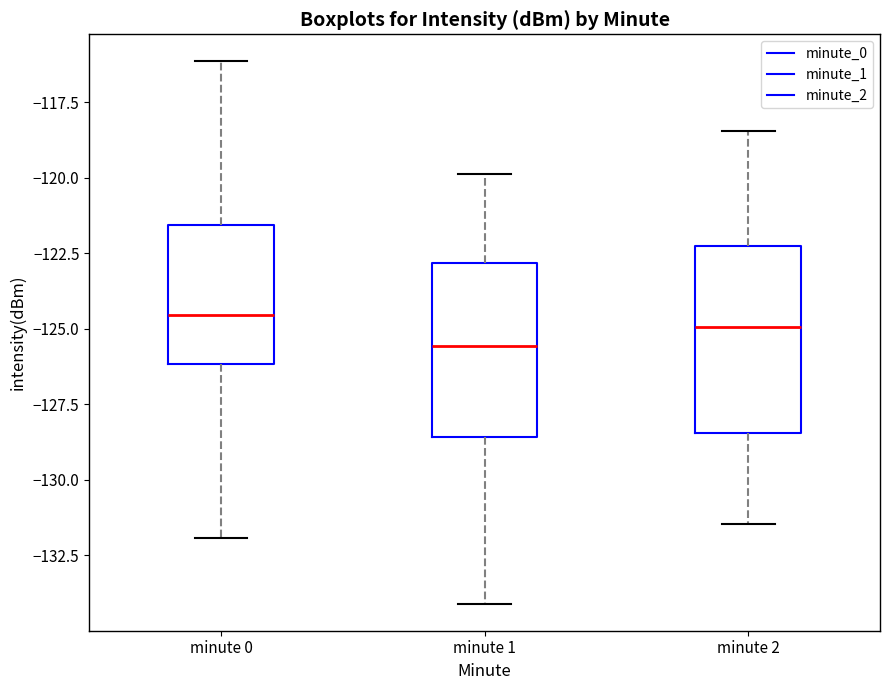

Reading left to right, transcribe this box plot: for each box, give where its median line is, the range the box spans, and where its two whiskers end, as read against the y-axis. The values are not printed on the chart, so give them approximately, as read against the axis.

minute 0: median -124.5, box -126.0 to -121.5, whiskers -132.0 to -116.0
minute 1: median -125.5, box -128.5 to -123.0, whiskers -134.0 to -120.0
minute 2: median -125.0, box -128.5 to -122.5, whiskers -131.5 to -118.5